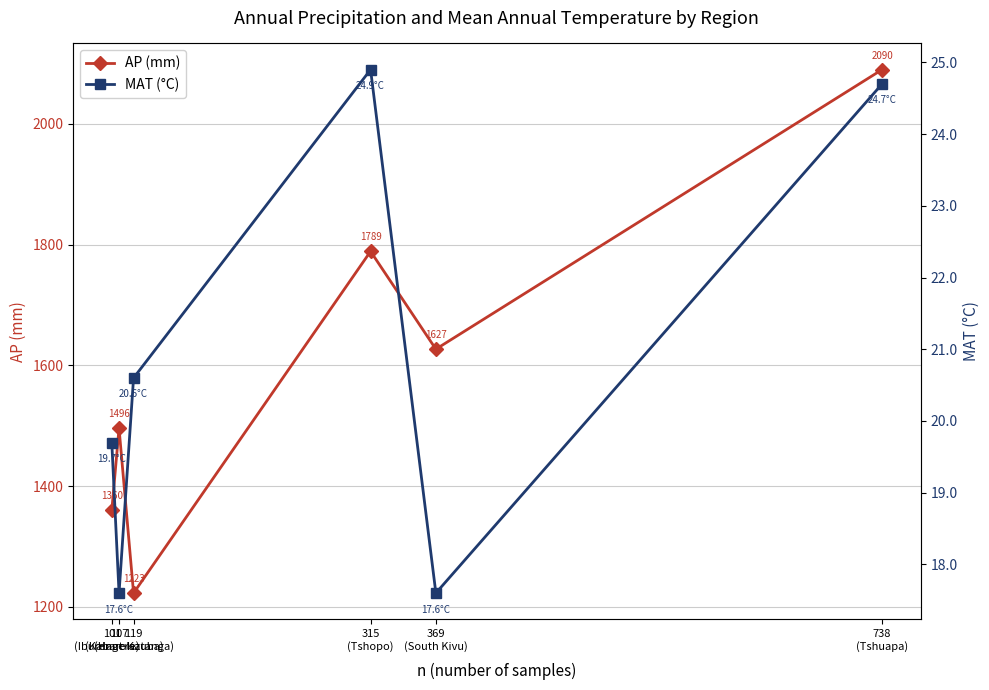

How many data points does each series have?

6